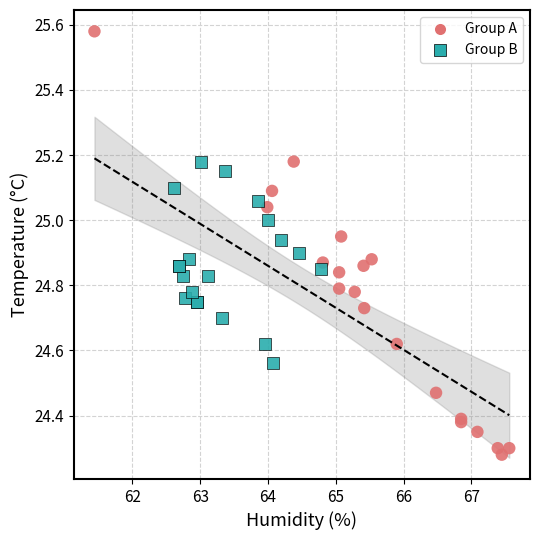

Which series contains the highest Y value?

Group A